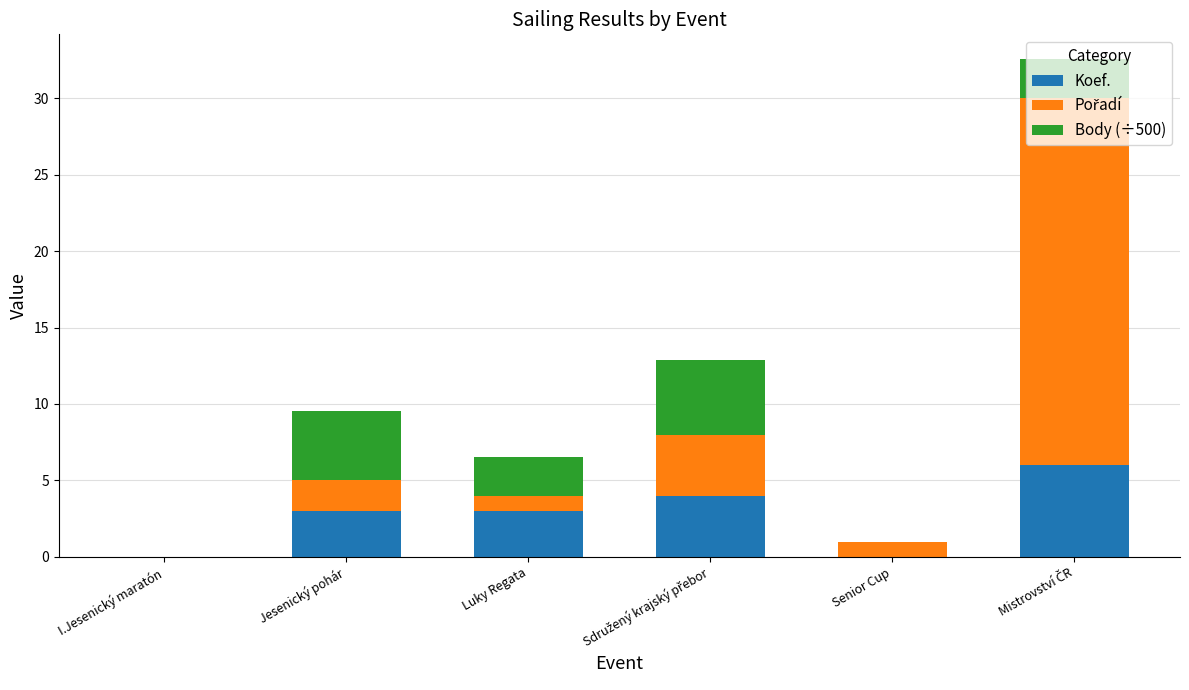

What is the total value across all series at Senior Cup?

1.0